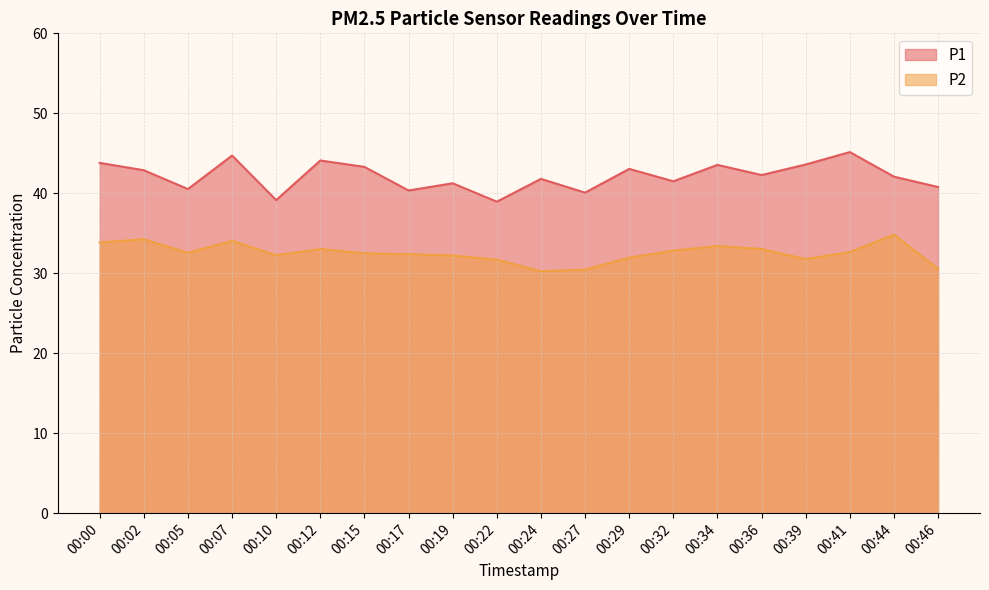

Which series has the widest spread of values?

P1